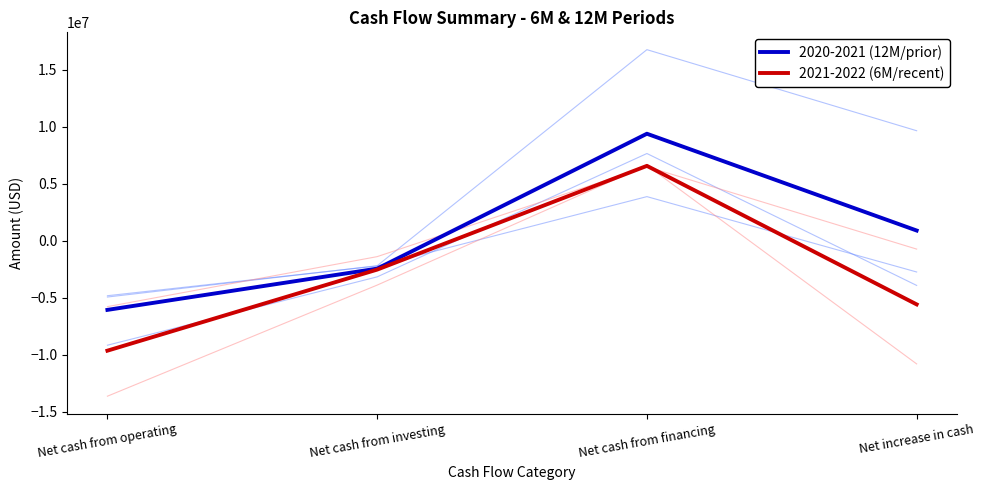

Is this an area chart (filled region under the line)?

No